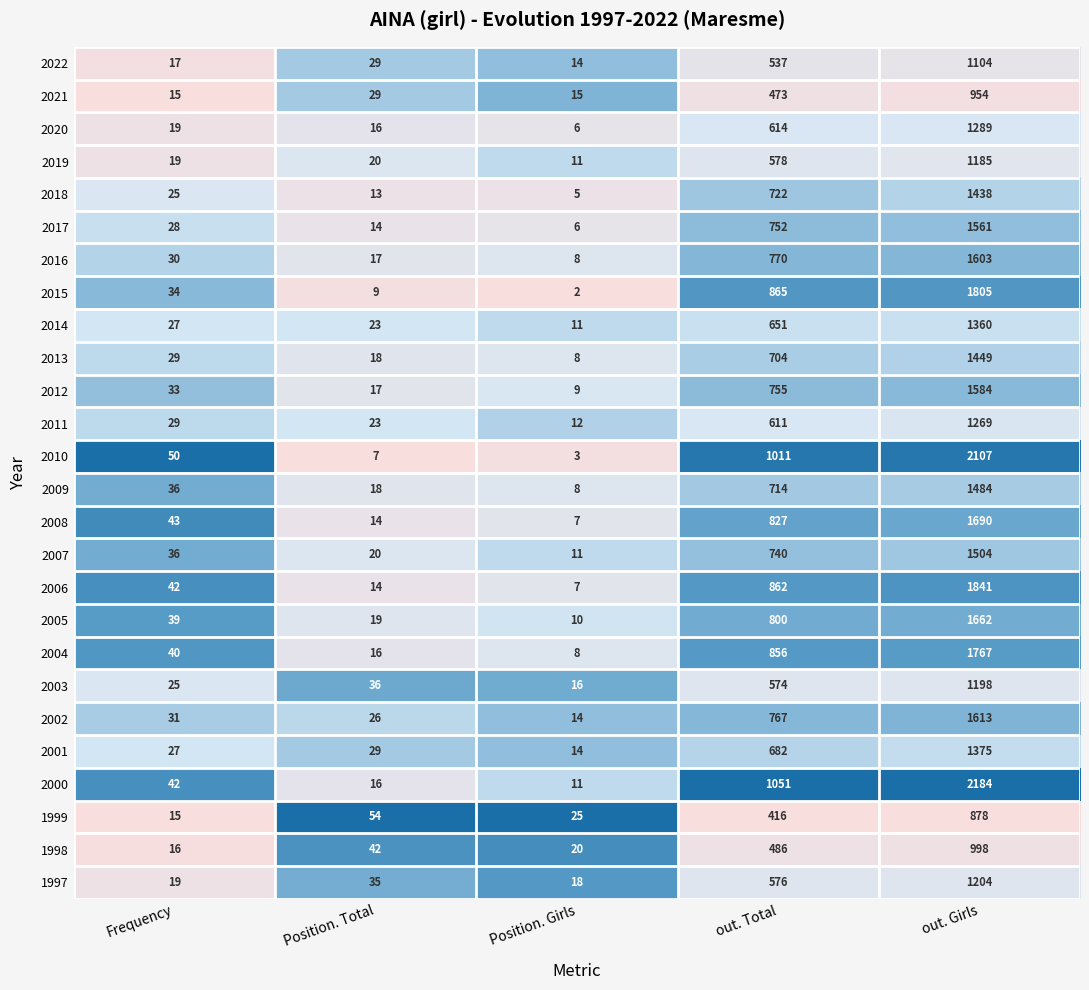

What is the greatest value displayed?

2184